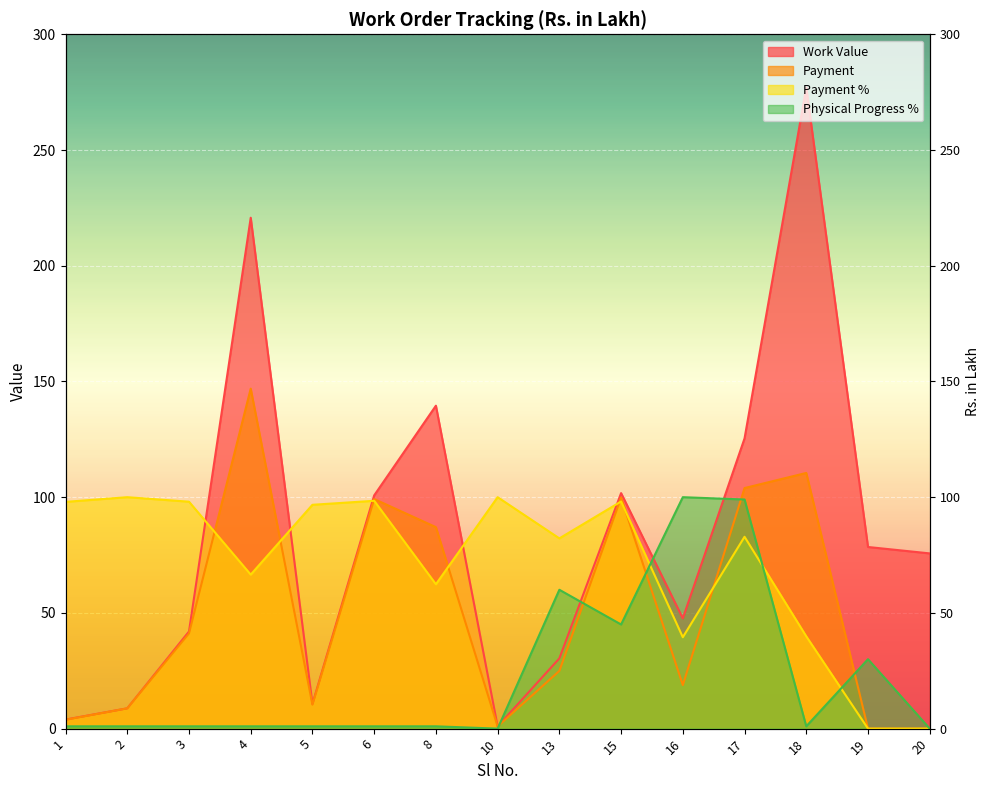

How many values in the Work Value series are below 75?

7